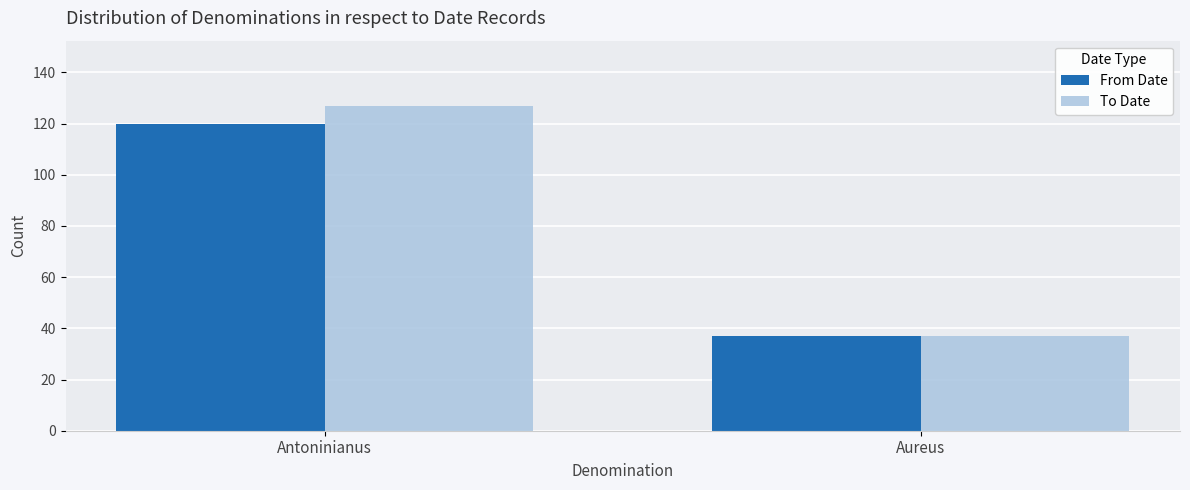

At how many categories does at least one series exceed 69?

1